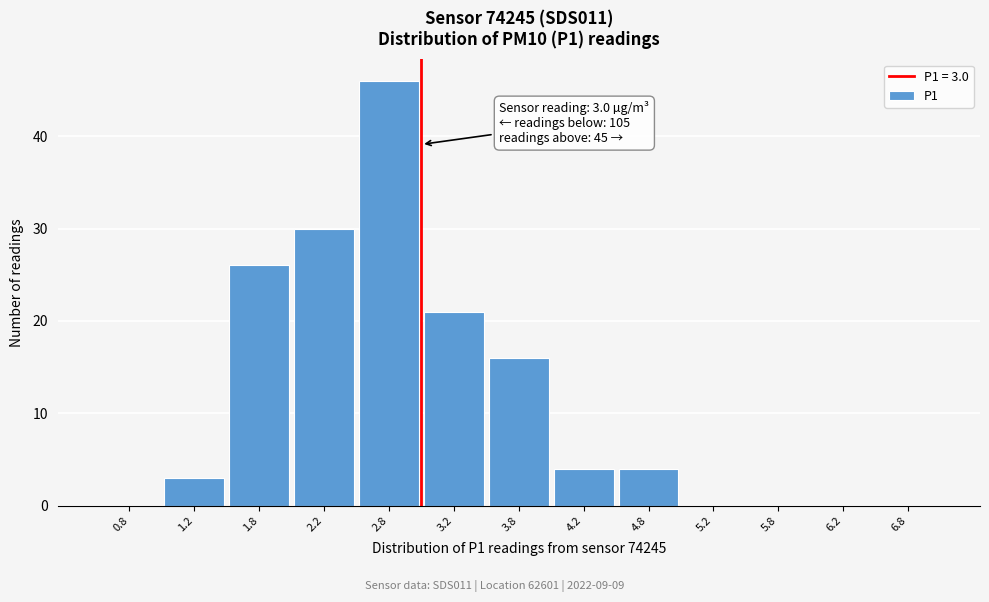

Which range on the x-axis has the tallest bar?

2.5 to 3.0